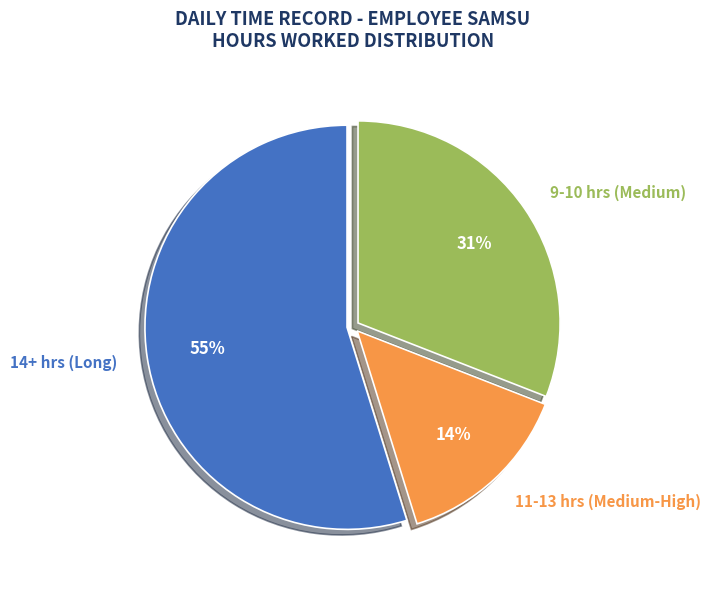

To the nearest percent, what is the difference between the largest and smallest slice percentages?

41%